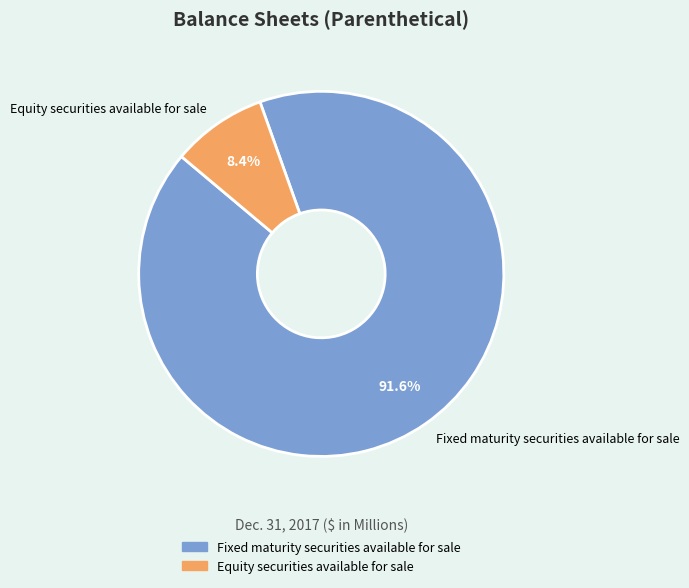

What is the smallest slice in the pie chart?

Equity securities available for sale